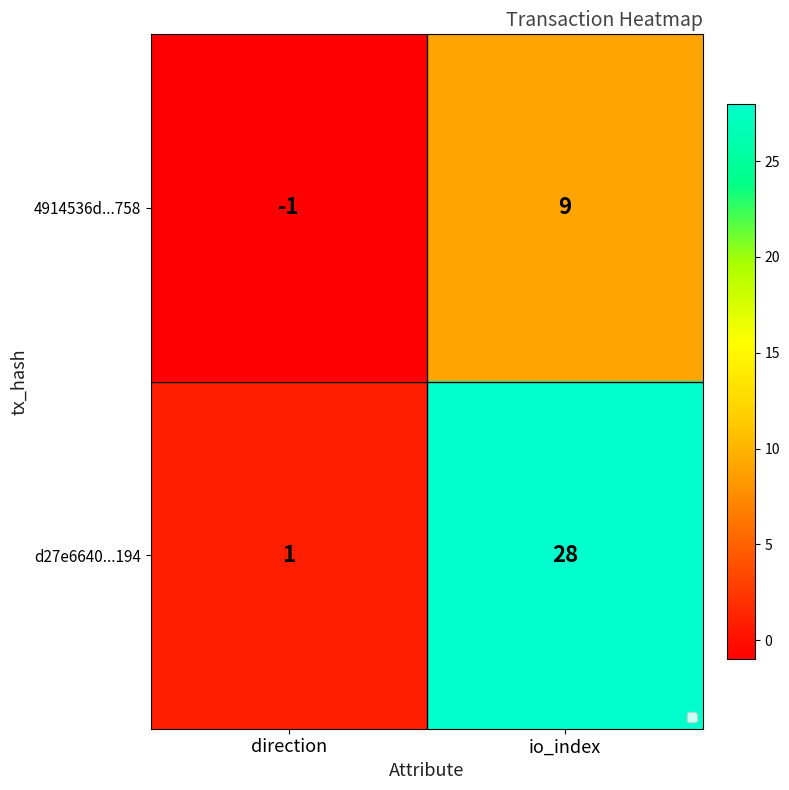

Is it true that d27e6640...194 equals 1 at direction?

True